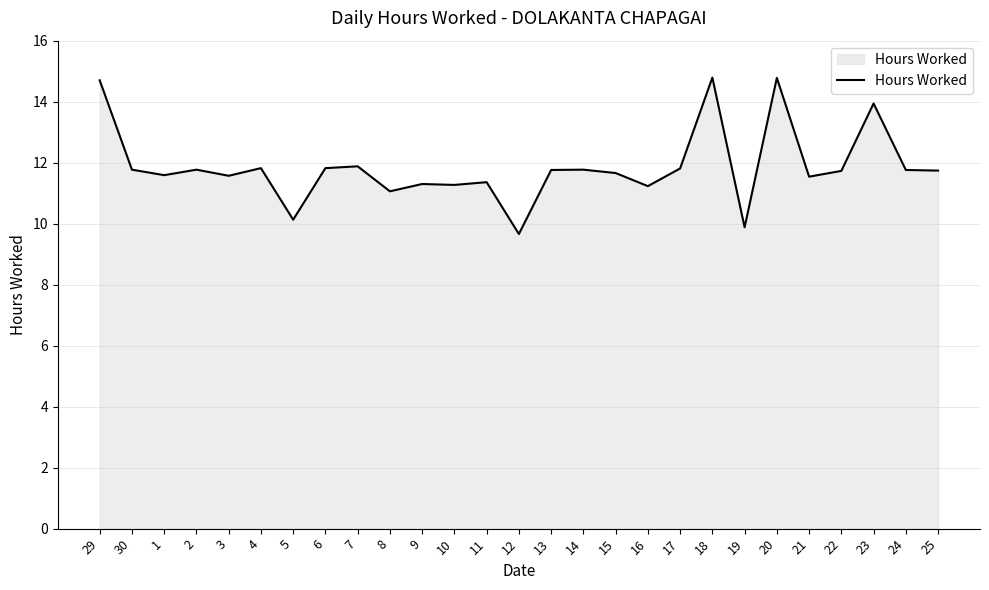

At which category does the data reach its first local peak?

2